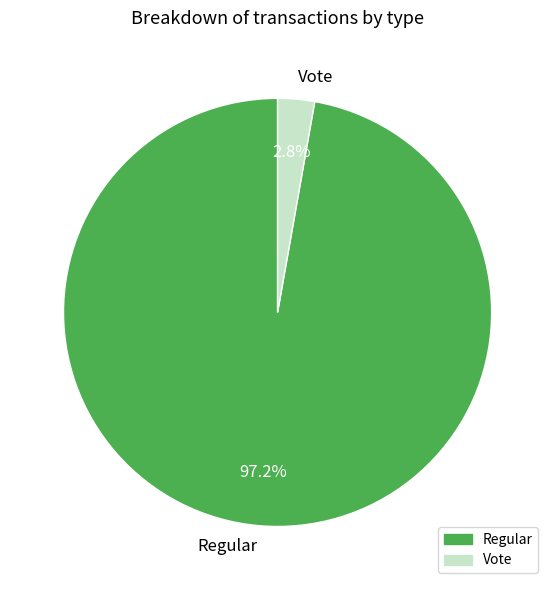

Which category accounts for the majority?

Regular